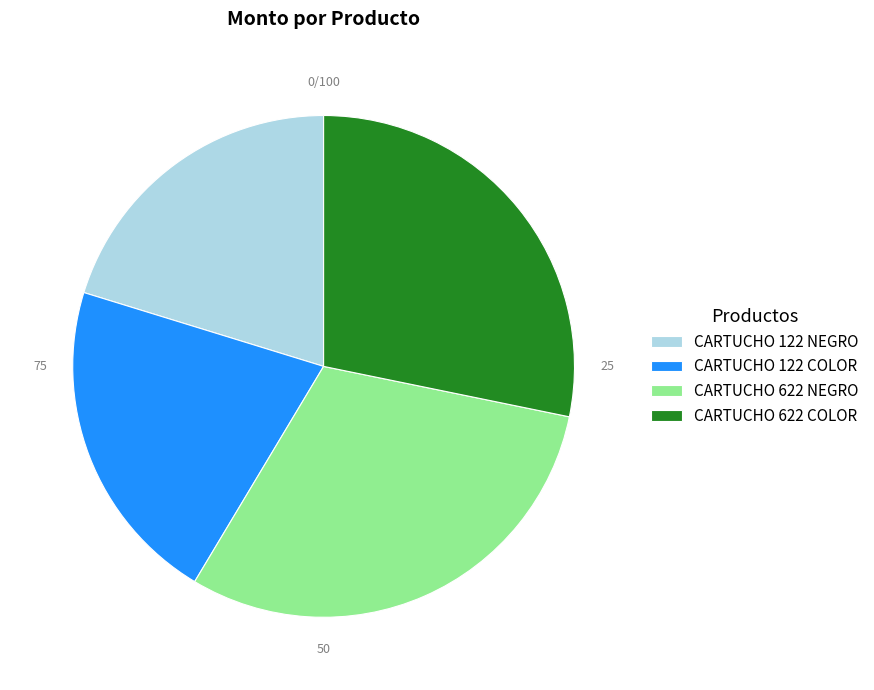

The CARTUCHO 622 COLOR slice represents 28% of the pie. True or false?

True